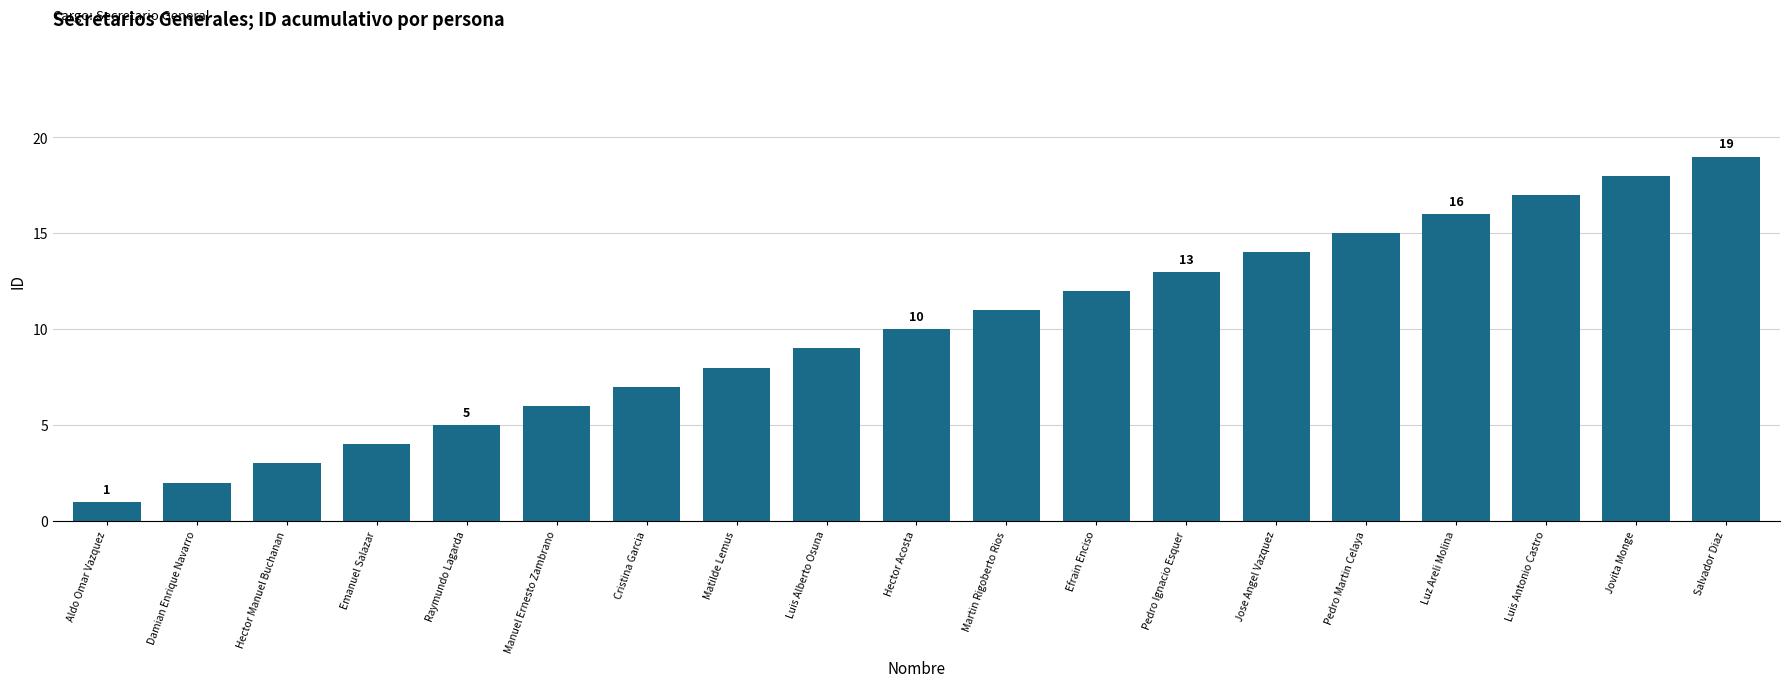

Which has a higher value, Pedro Ignacio Esquer or Jose Angel Vazquez?

Jose Angel Vazquez